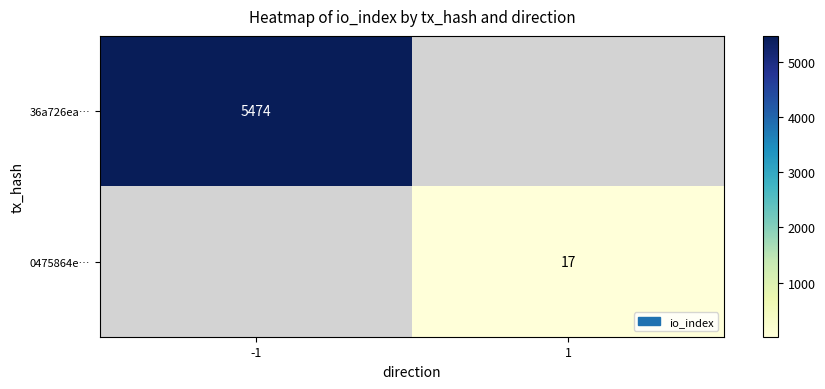

The 36a726ea… series shows 5474 at -1. True or false?

True